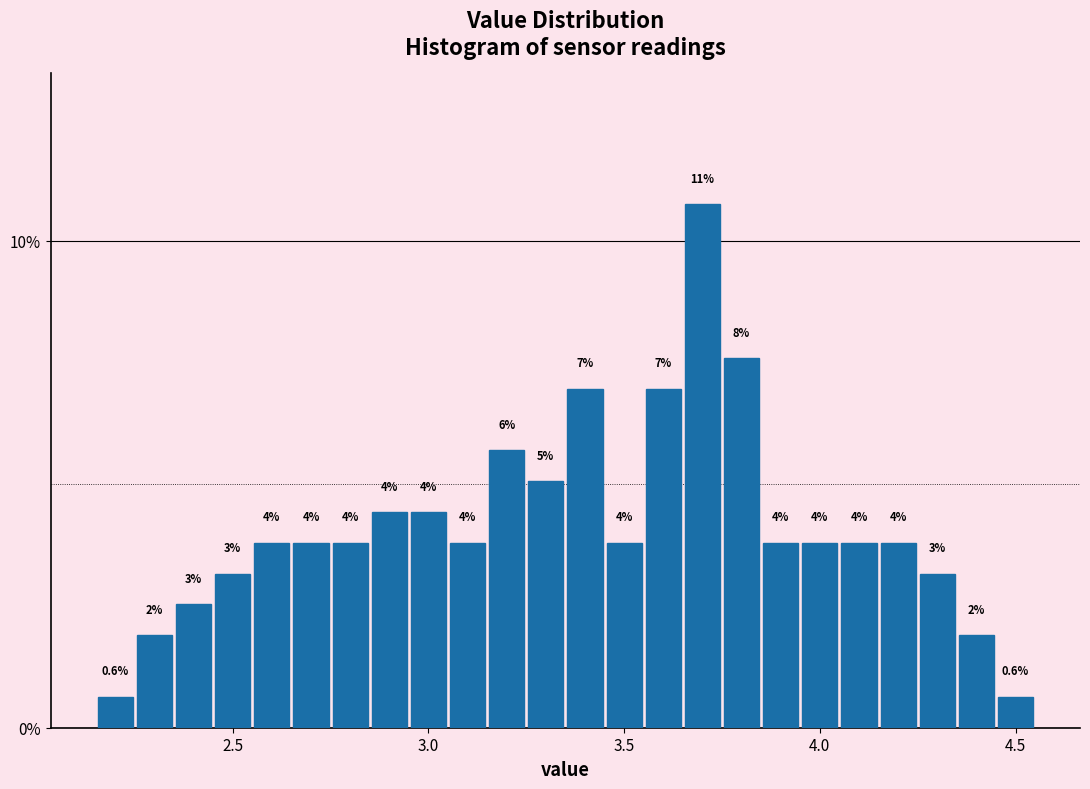

Read against the x-axis, roughly where is the centre of the tallest bar?

3.70